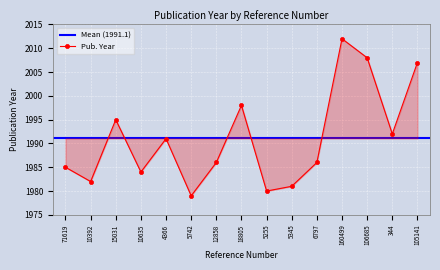

What is the value of the 4th point from the left?

1984